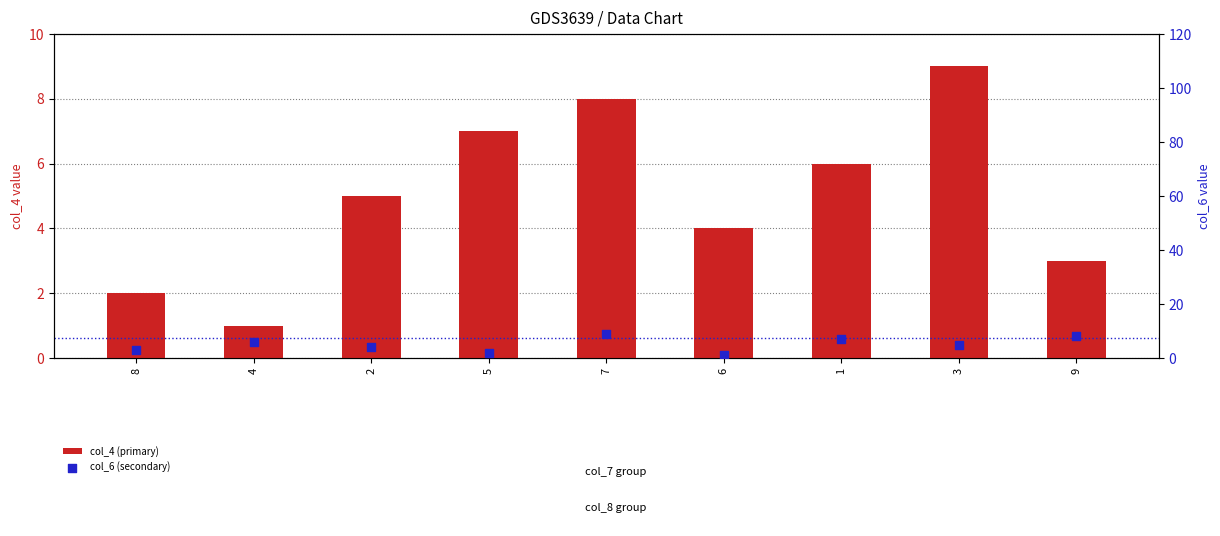

At how many categories does at least one series exceed 1?

9